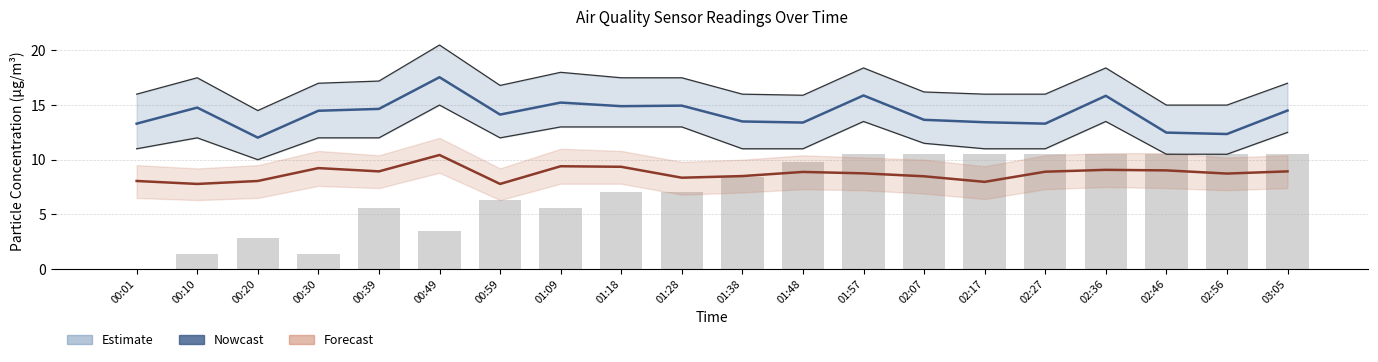

Are the bars grouped side by side (vs. stacked)?

Yes